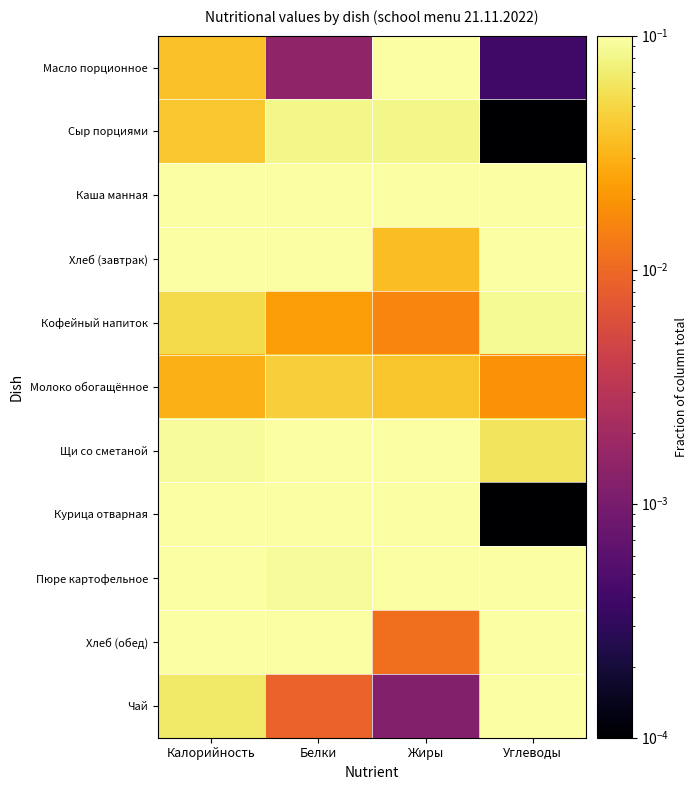

Between Углеводы and Белки, which is larger?

Белки